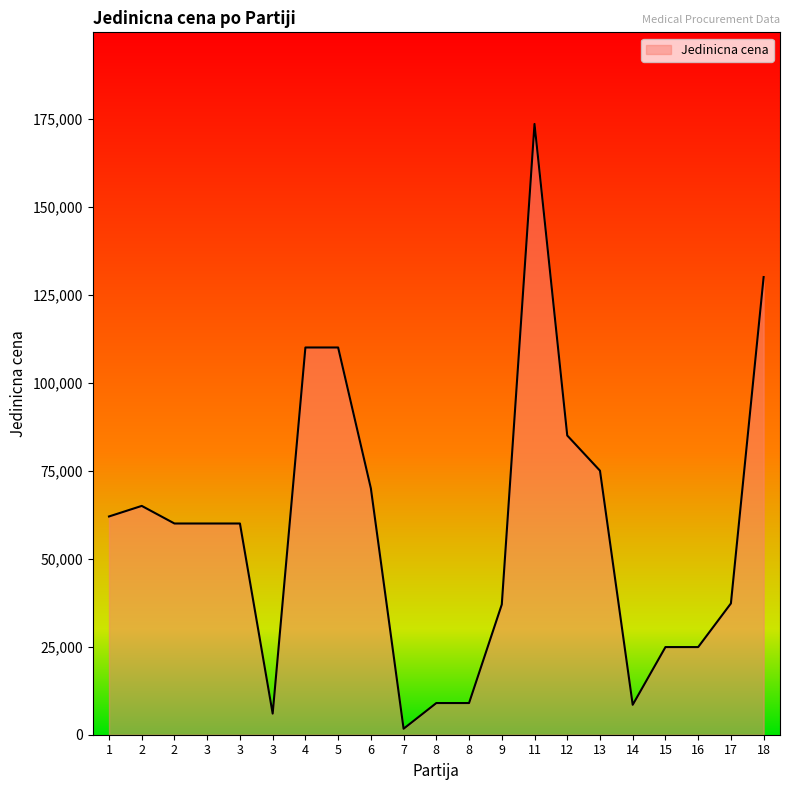

Reading left to right, transcribe all the data shown in this chart.

1=62000	2=65000	2=60000	3=60000	3=60000	3=6000	4=110000	5=110000	6=70000	7=1700	8=9000	8=9000	9=37000	11=173500	12=85000	13=75000	14=8500	15=24900	16=24900	17=37300	18=130000